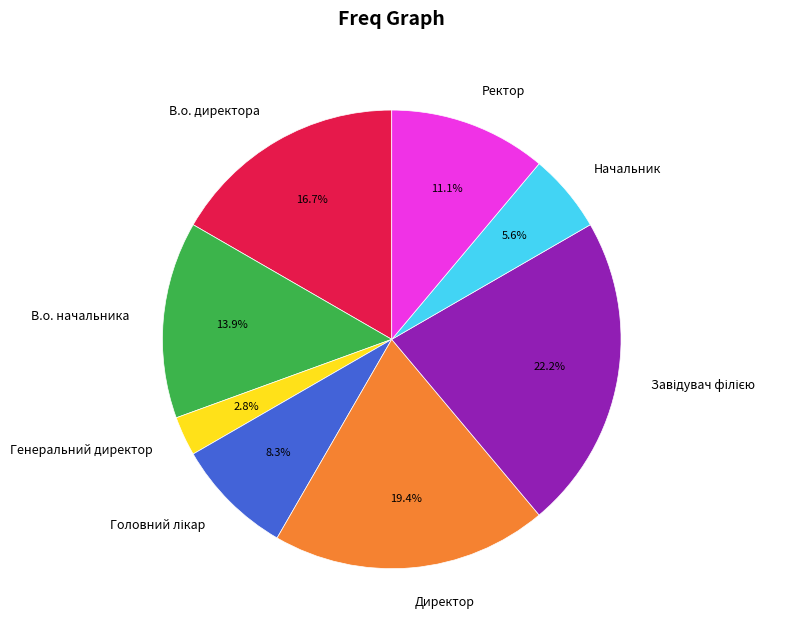

Which slice is the smallest?

Генеральний директор